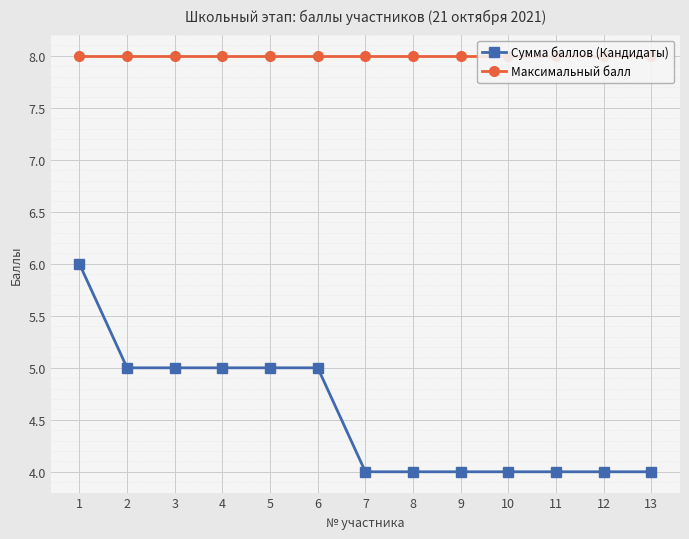

At which label does Сумма баллов (Кандидаты) reach its peak?

1